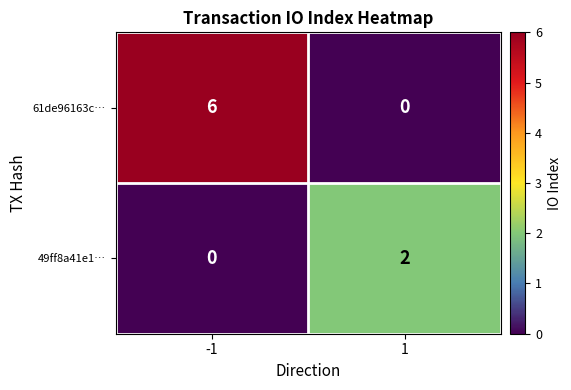

How many categories are shown in the chart?

2